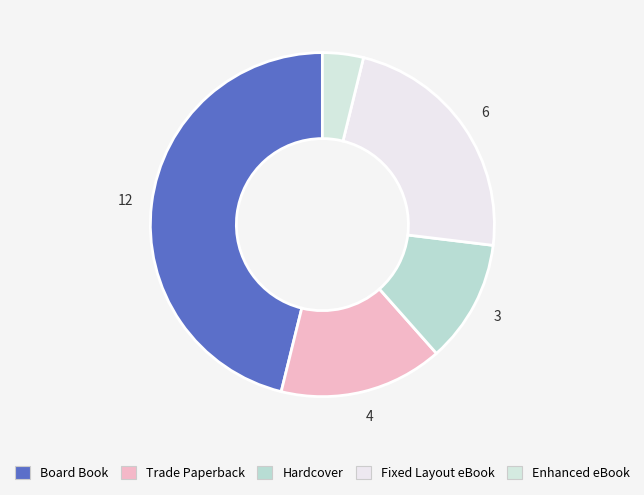

Is there a majority slice in this chart?

No